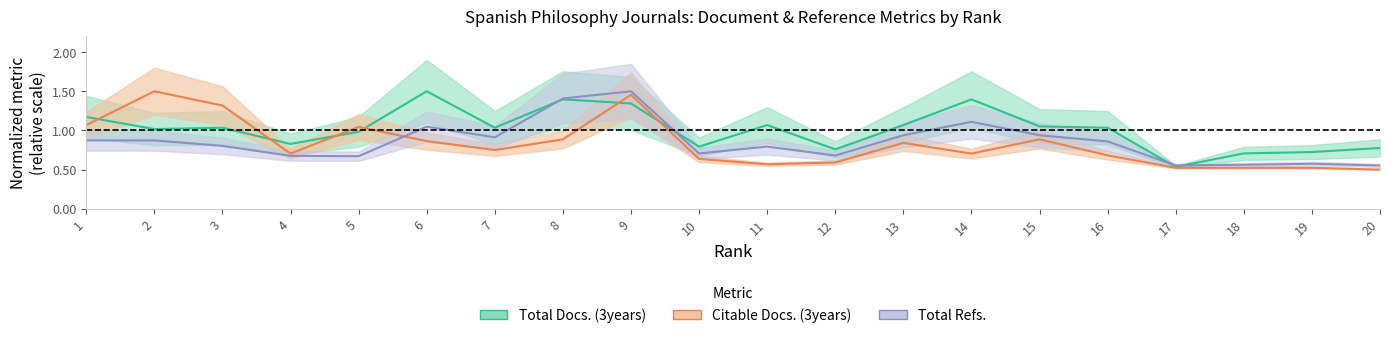

Count the number of data series in this chart.

3